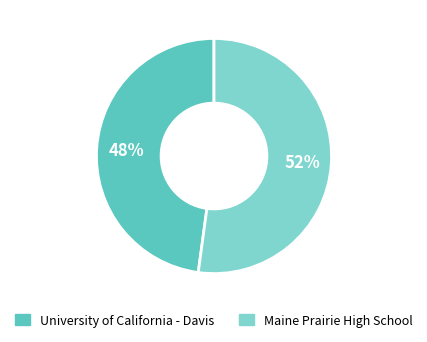

Is University of California - Davis the majority of the pie?

No